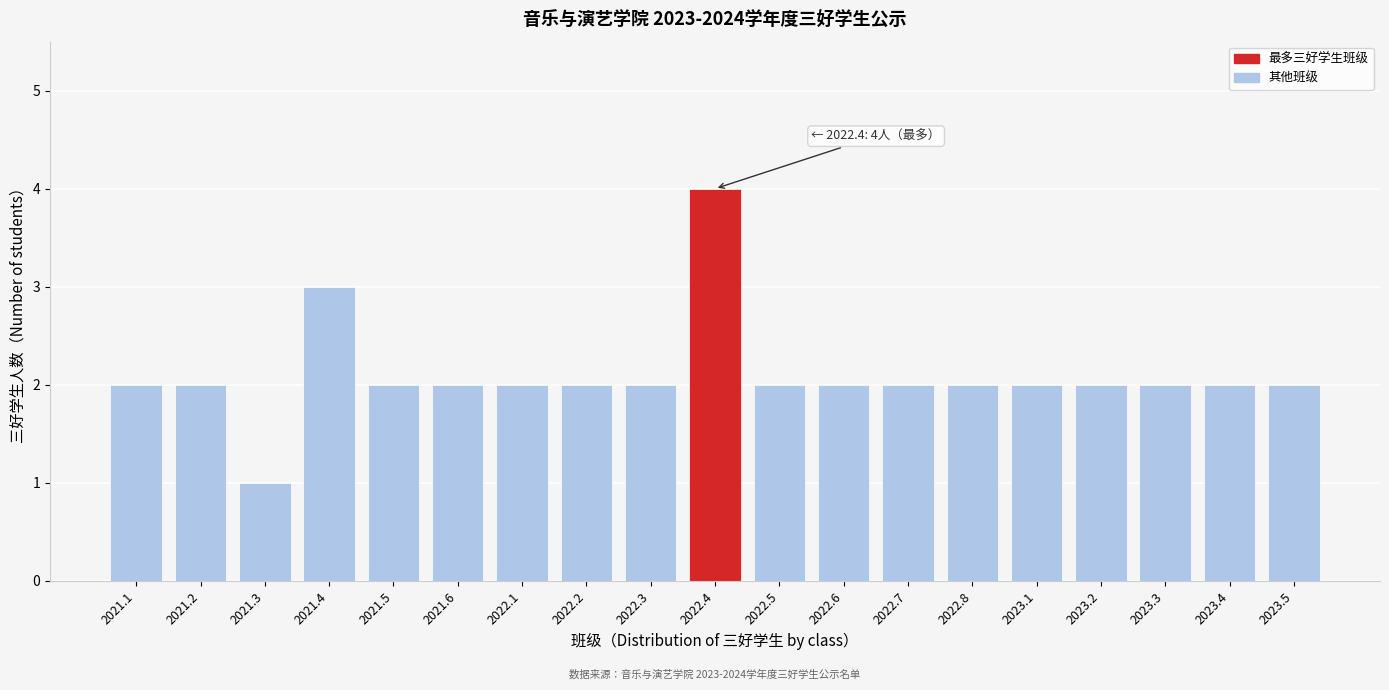

Reading right to left, what are all the values shown in this chart?

2023.5=2	2023.4=2	2023.3=2	2023.2=2	2023.1=2	2022.8=2	2022.7=2	2022.6=2	2022.5=2	2022.4=4	2022.3=2	2022.2=2	2022.1=2	2021.6=2	2021.5=2	2021.4=3	2021.3=1	2021.2=2	2021.1=2